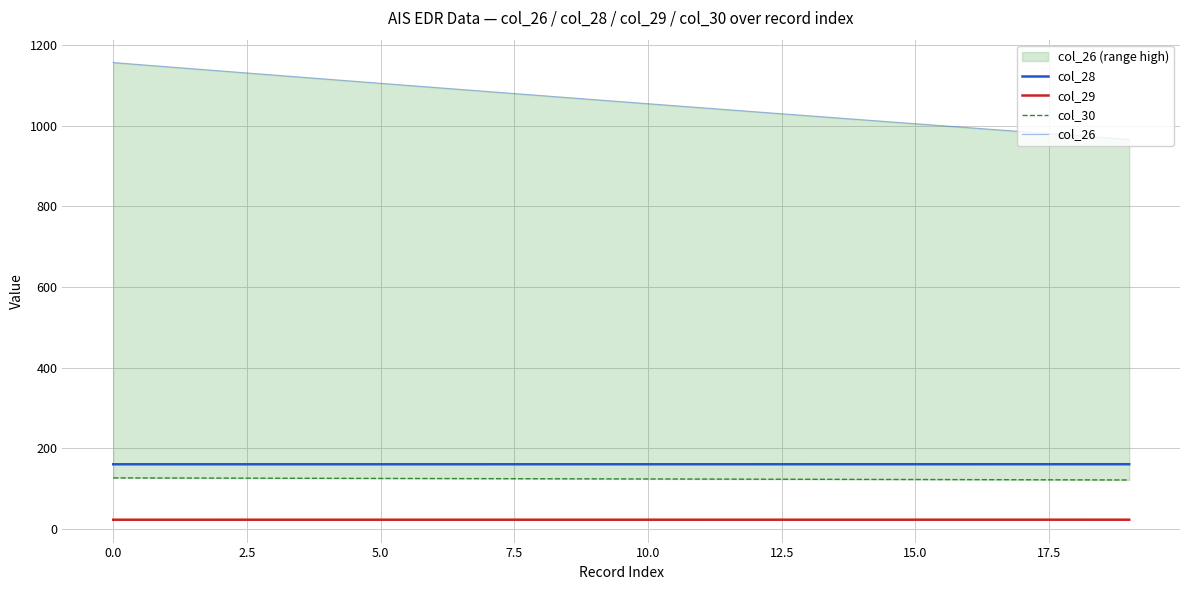

List the series in order of their peak value, highest first.

col_26, col_28, col_30, col_29